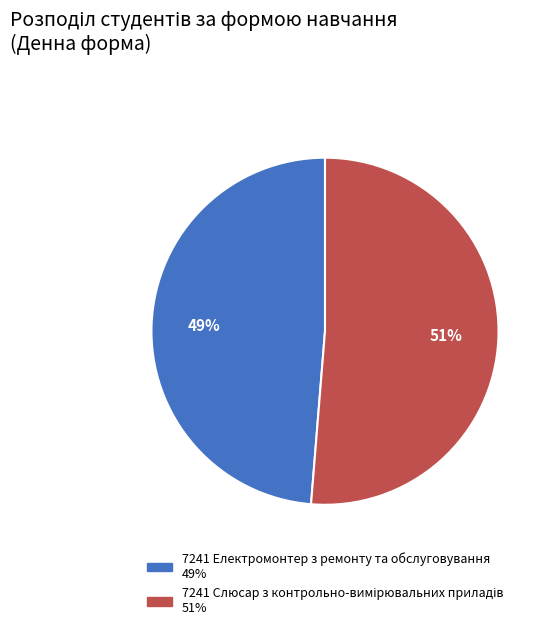

To the nearest percent, what is the average slice percentage?

50%